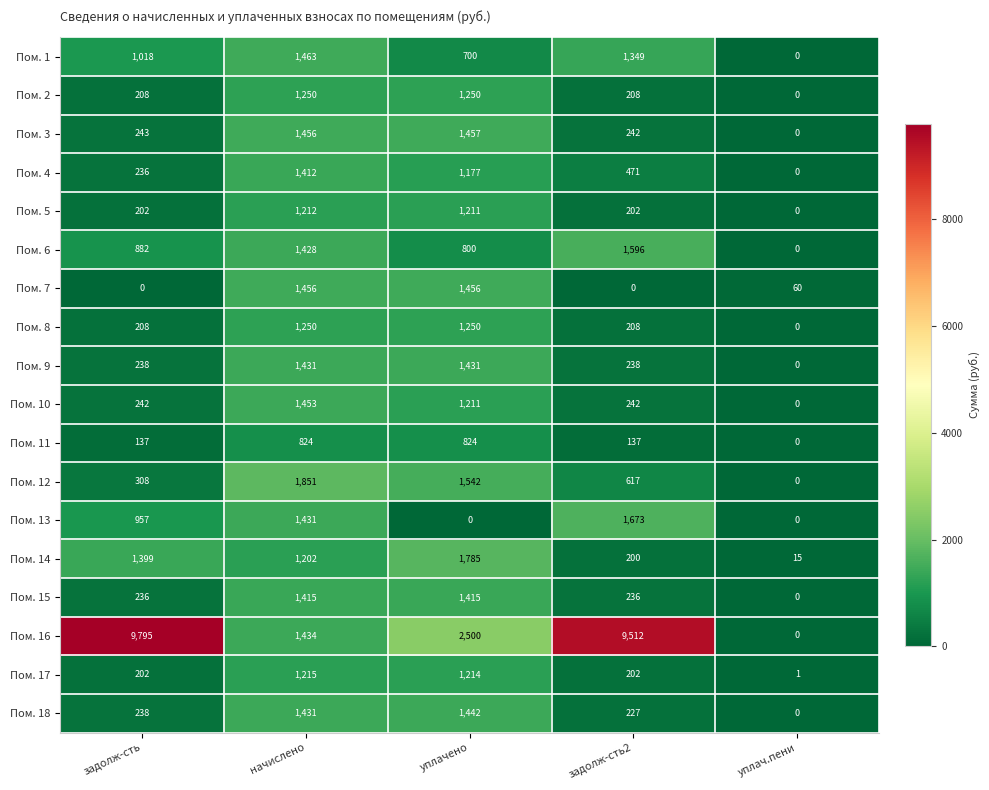

What is the maximum value shown in the chart?

9795